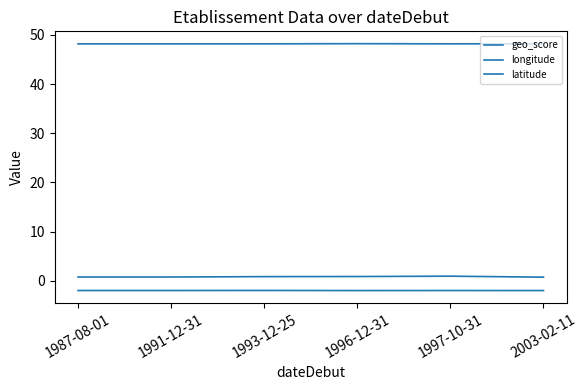

How many lines are shown in the chart?

3